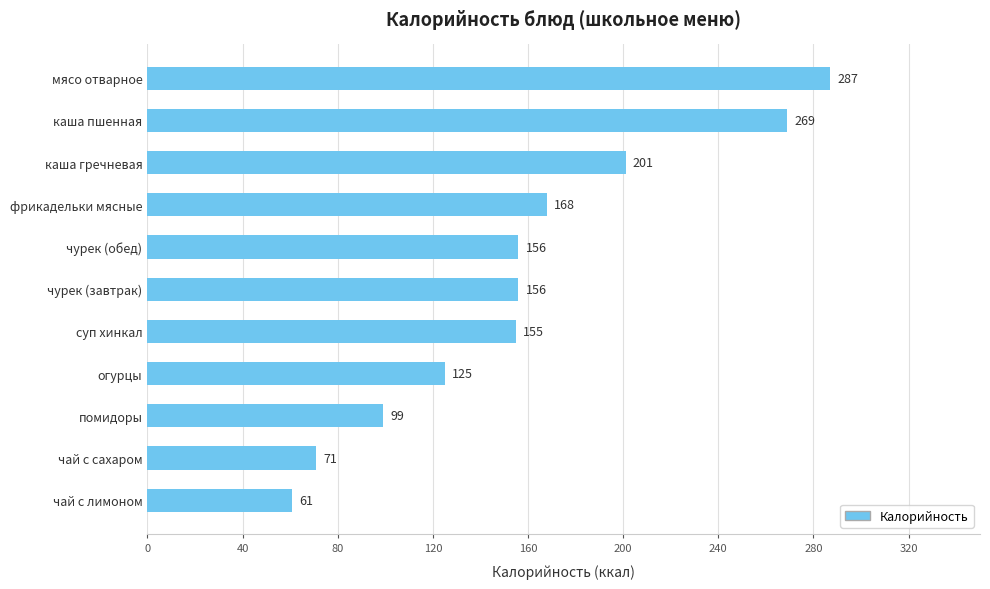

What is the difference between the maximum and second lowest values?

216